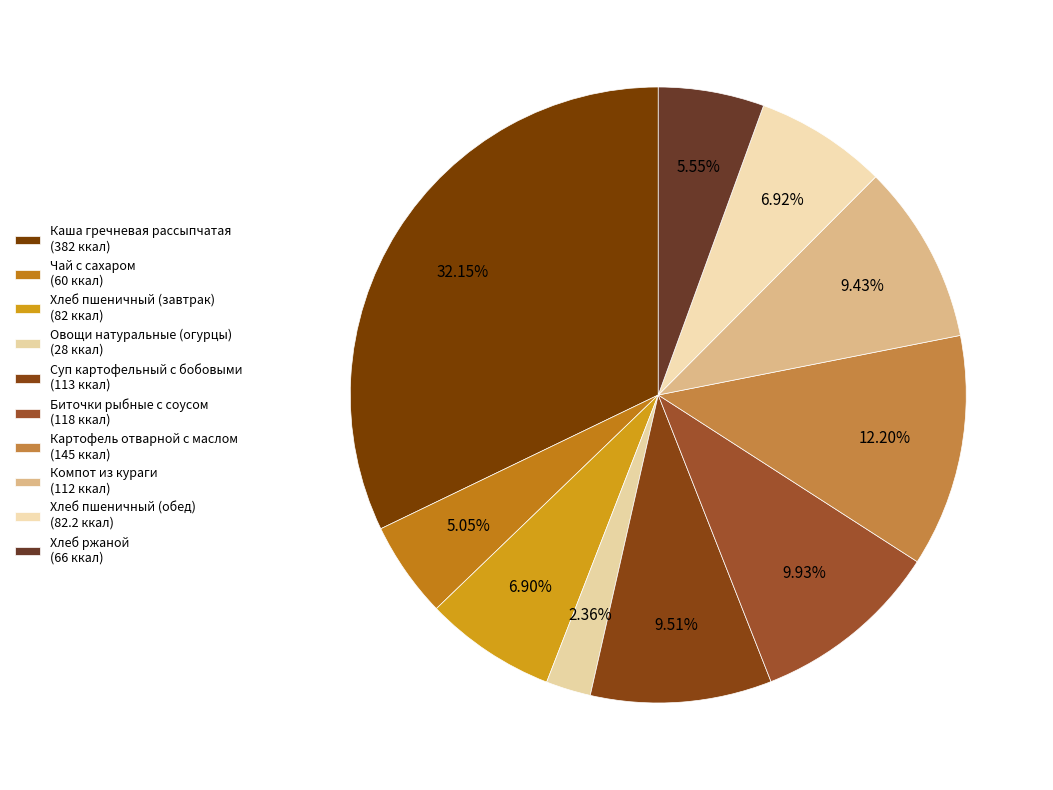

Count the number of slices in the pie.

10